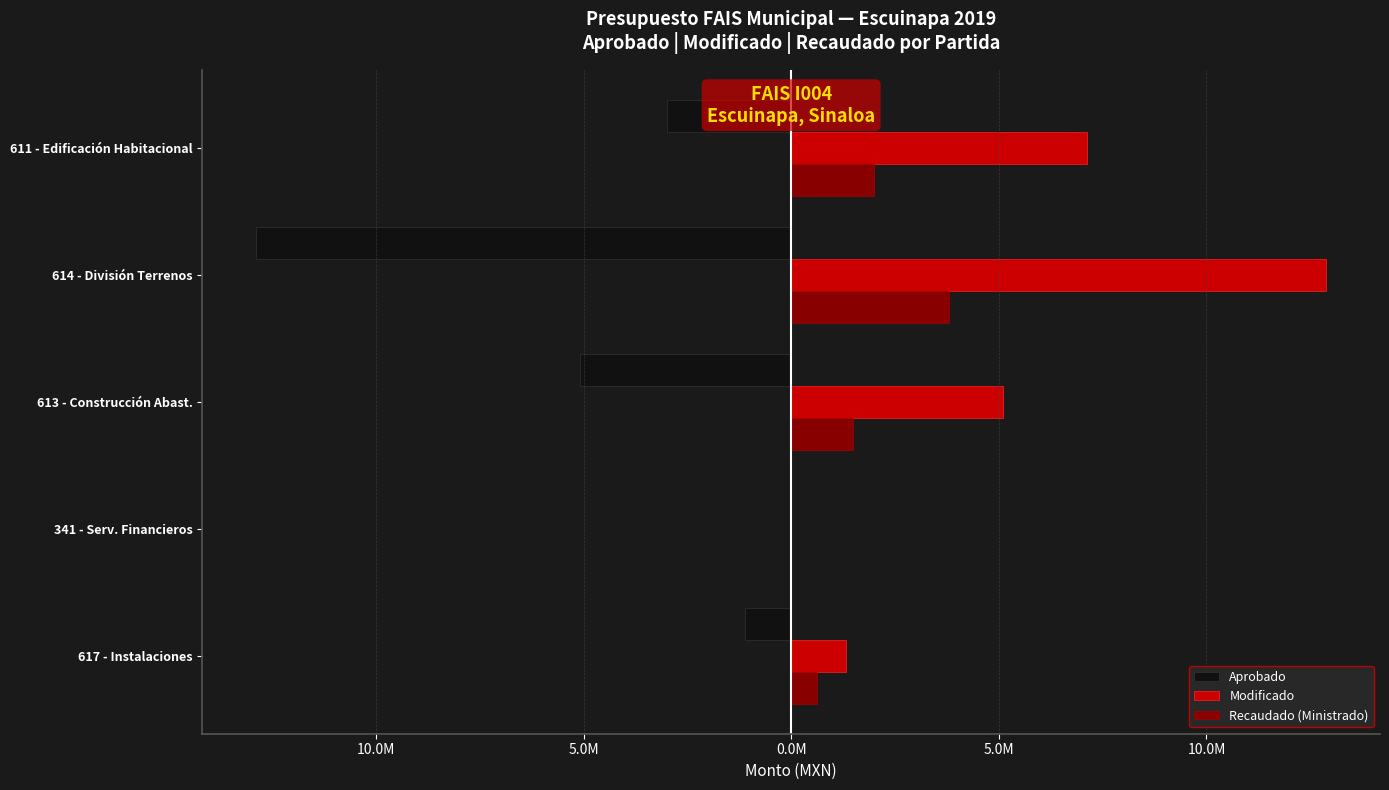

What are all the series names shown in the legend?

Aprobado, Modificado, Recaudado (Ministrado)